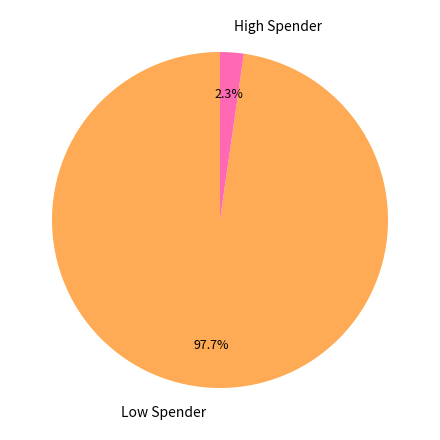

To the nearest percent, what is the difference between the largest and smallest slice percentages?

95%